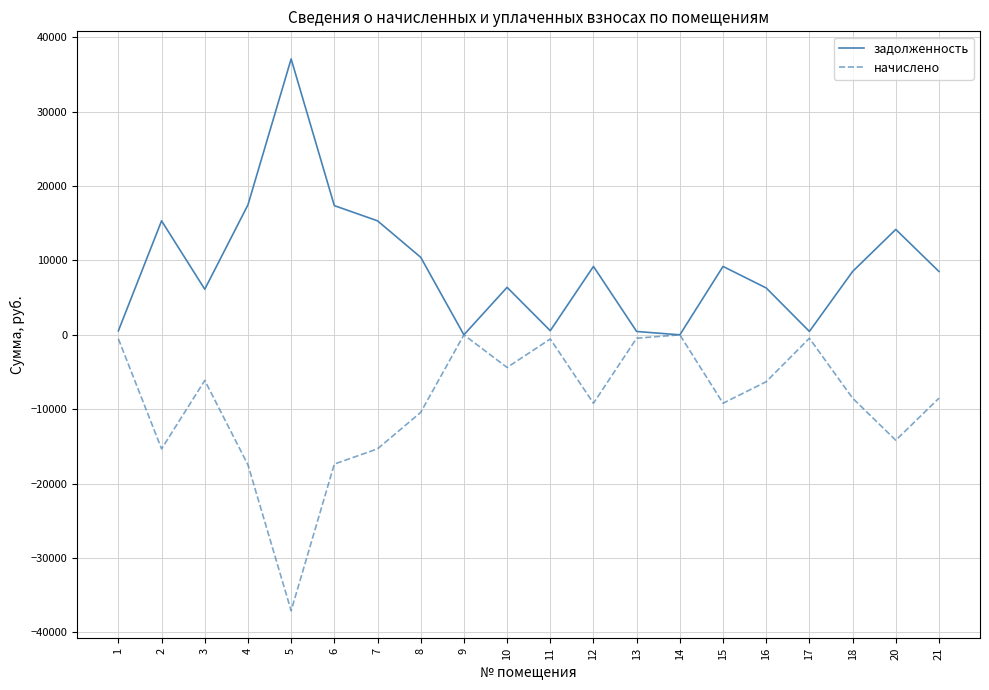

Which label corresponds to the largest value in the chart?

5